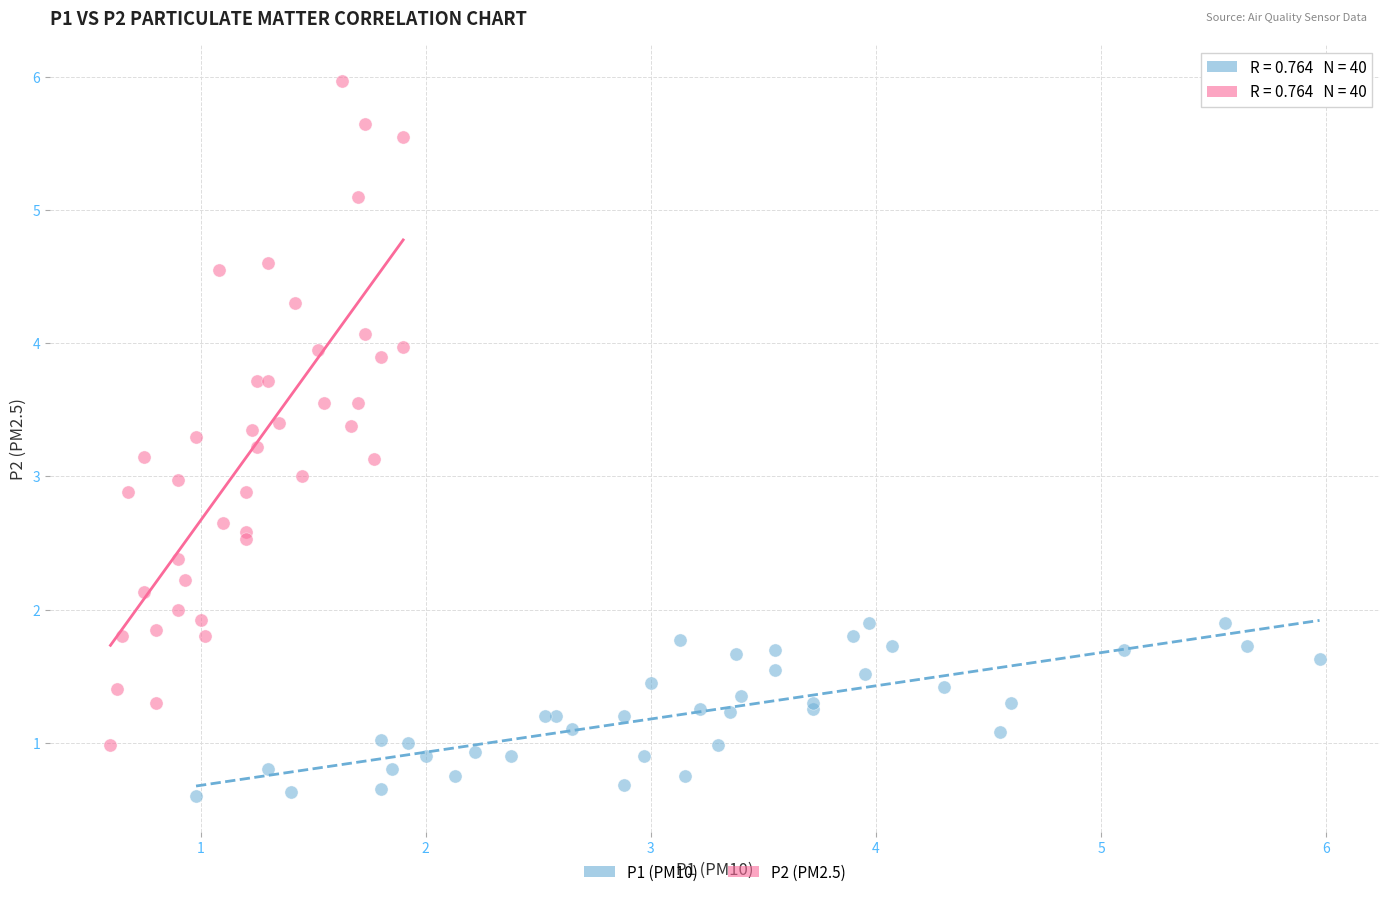

Which series has the largest Y range (max minus min)?

P2 (PM2.5)